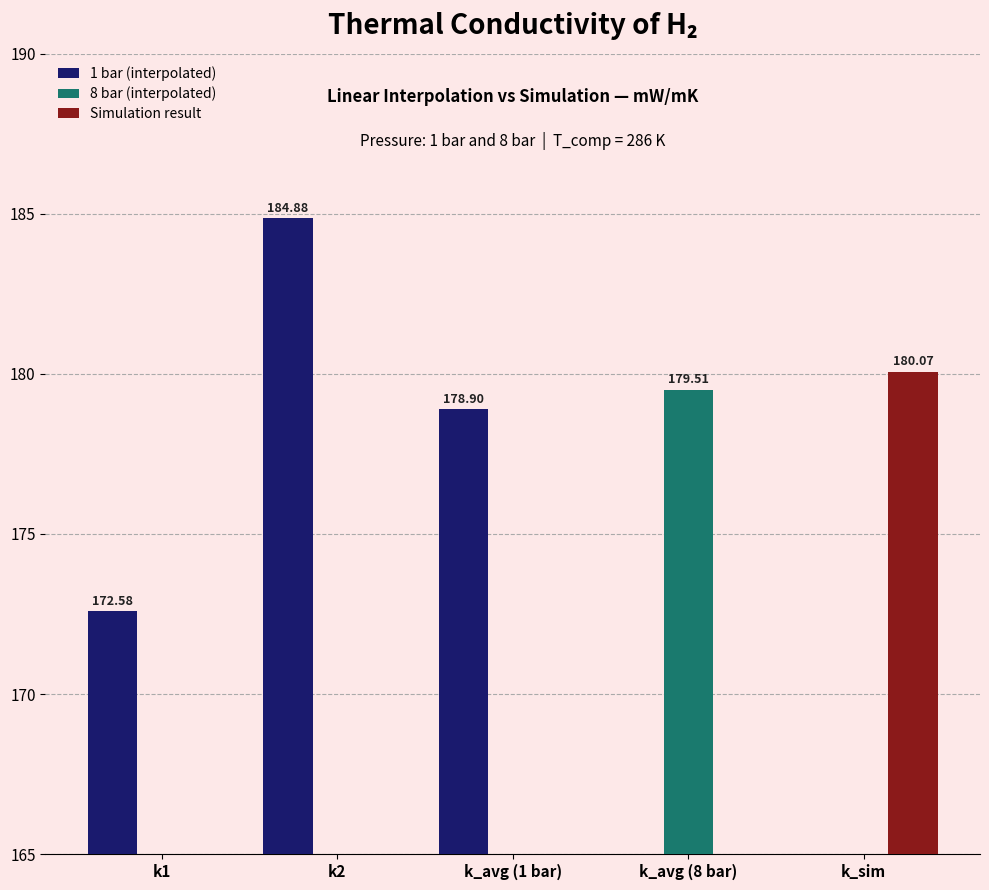

At which category is the sum across all series the highest?

k2